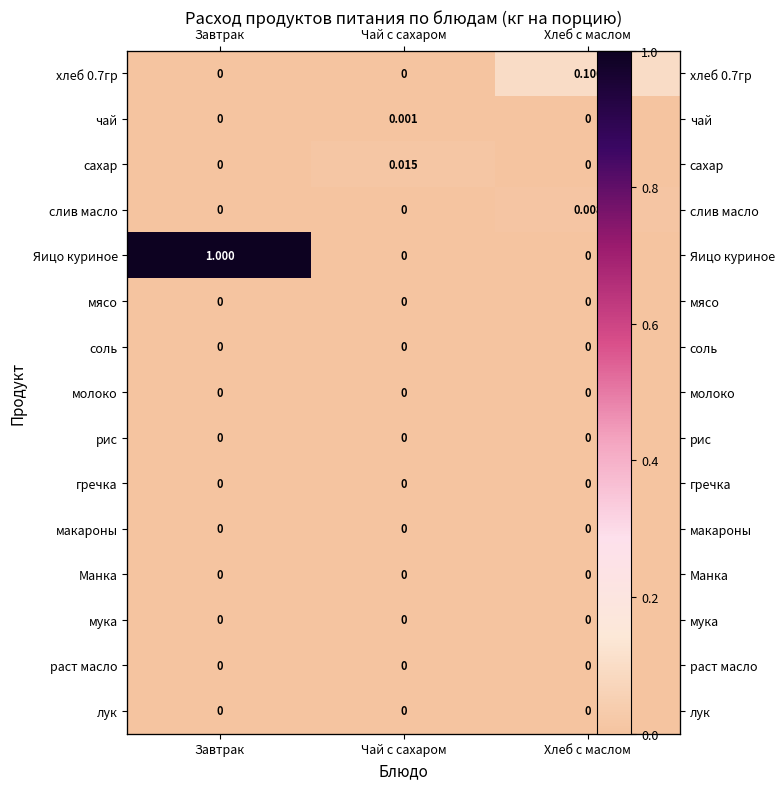

Between Завтрак and Чай с сахаром, which series saw the biggest shift?

Яицо куриное